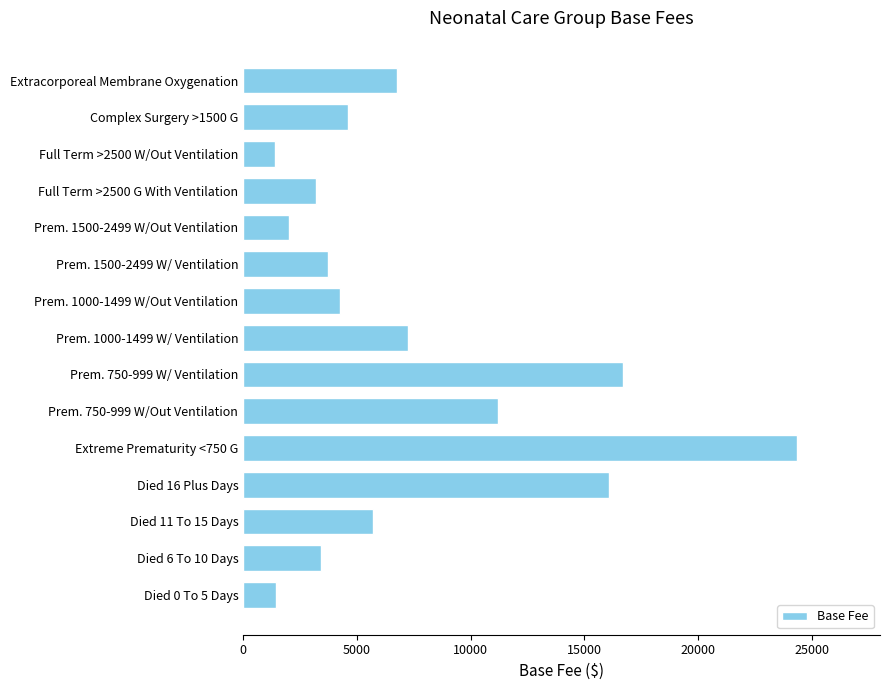

Are the bars horizontal?

Yes